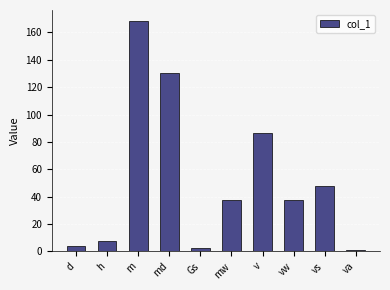

What is the value of the 1st bar from the left?

3.8